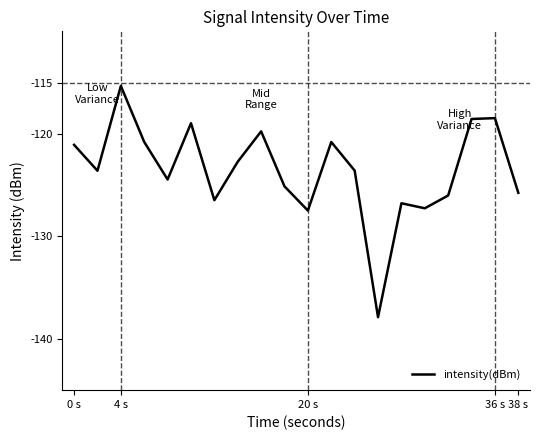

What is the difference between the maximum and minimum values?

22.6